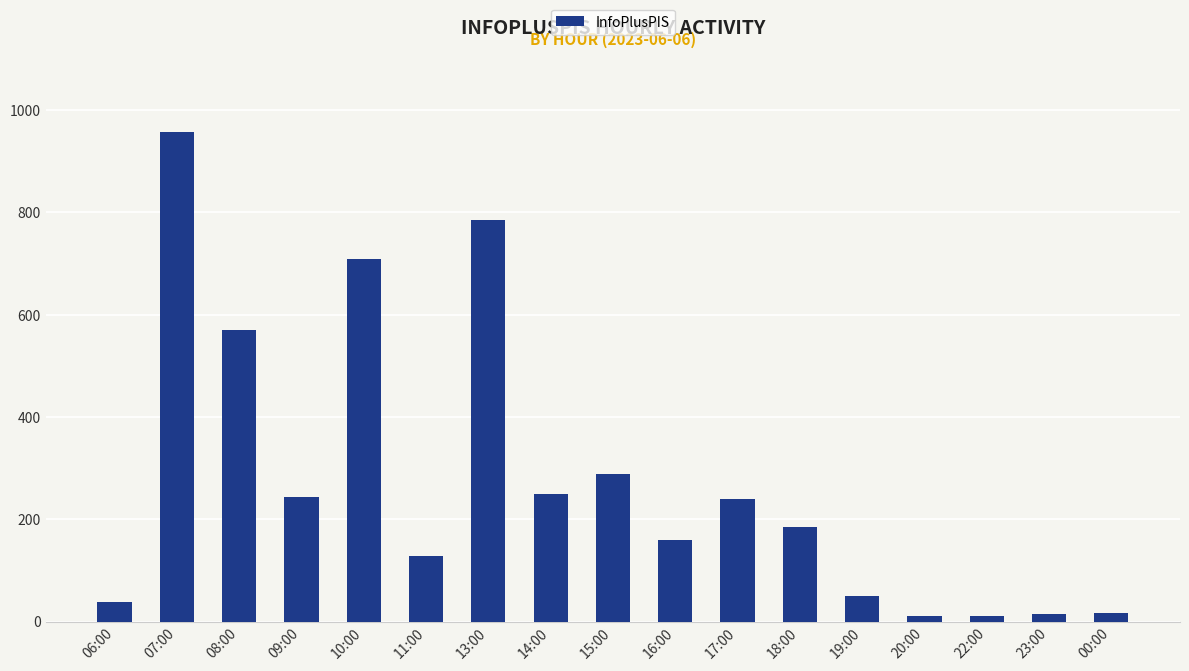

What is the ratio of the value at 10:00 to the value at 15:00?

2.4